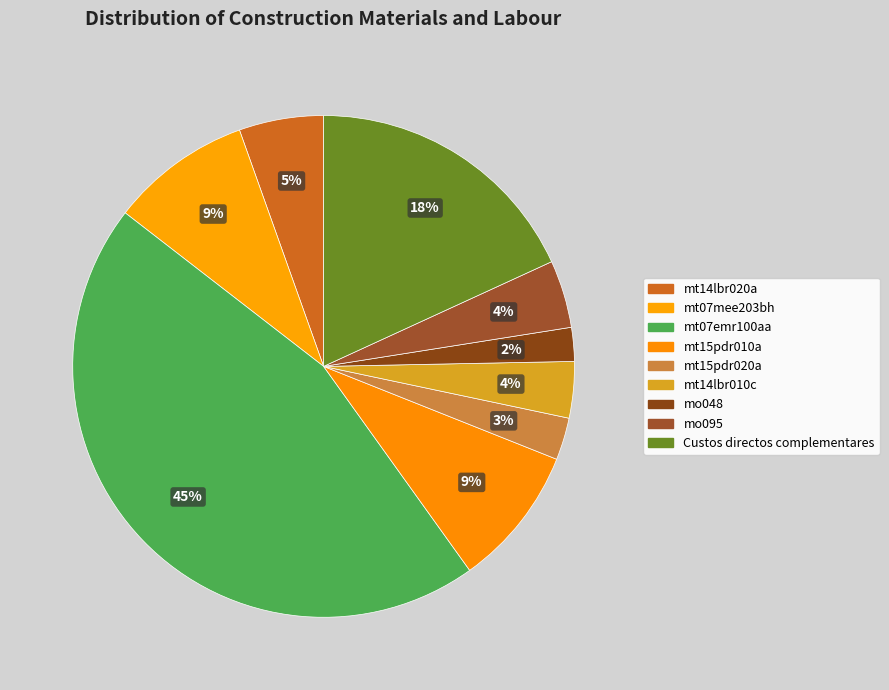

Is it true that mt14lbr020a is 1% of the pie?

False